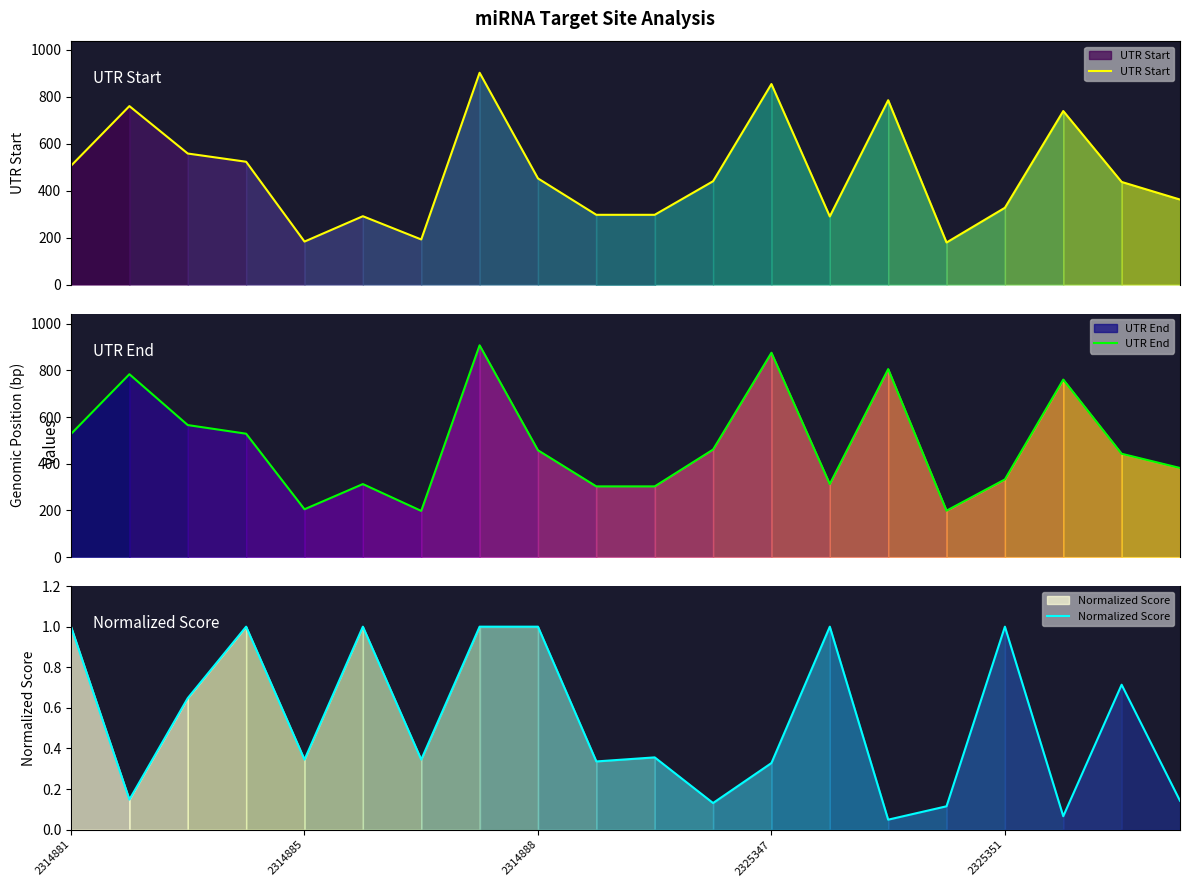

What is the value of the UTR Start point at the 4th from the left?

523.0